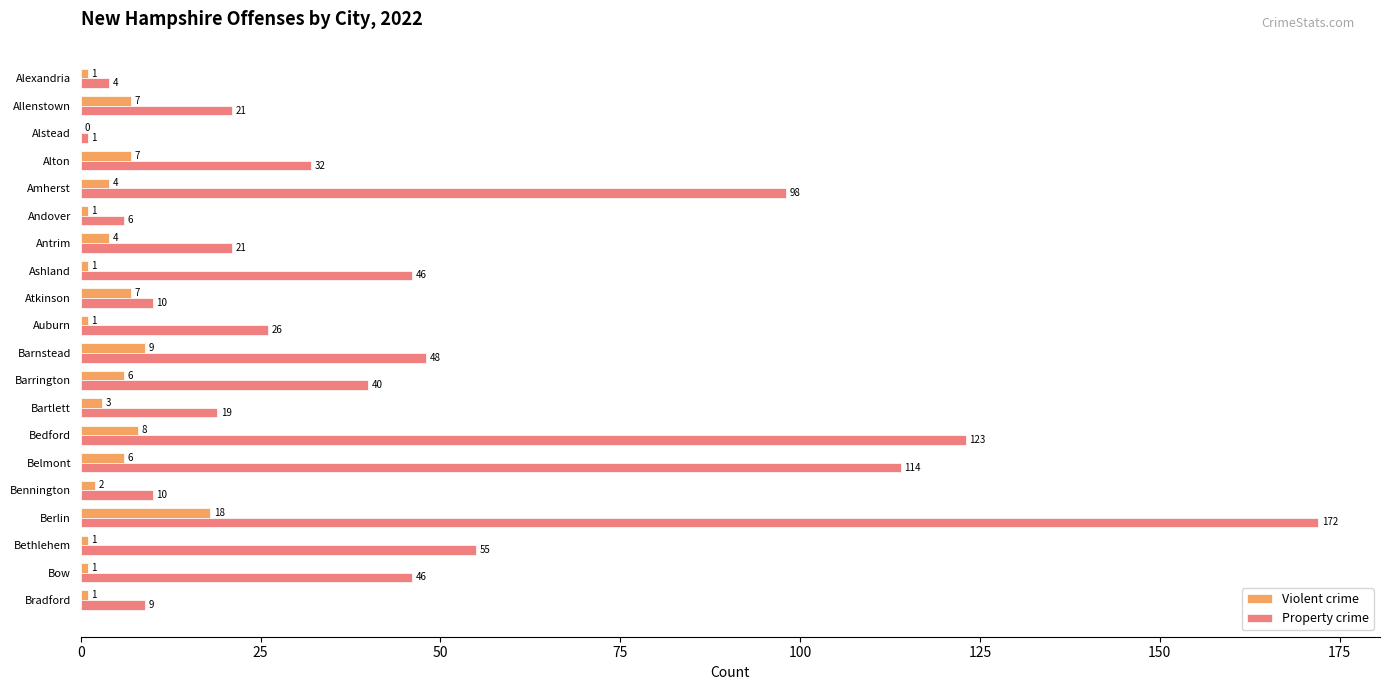

What is the greatest value displayed?

172